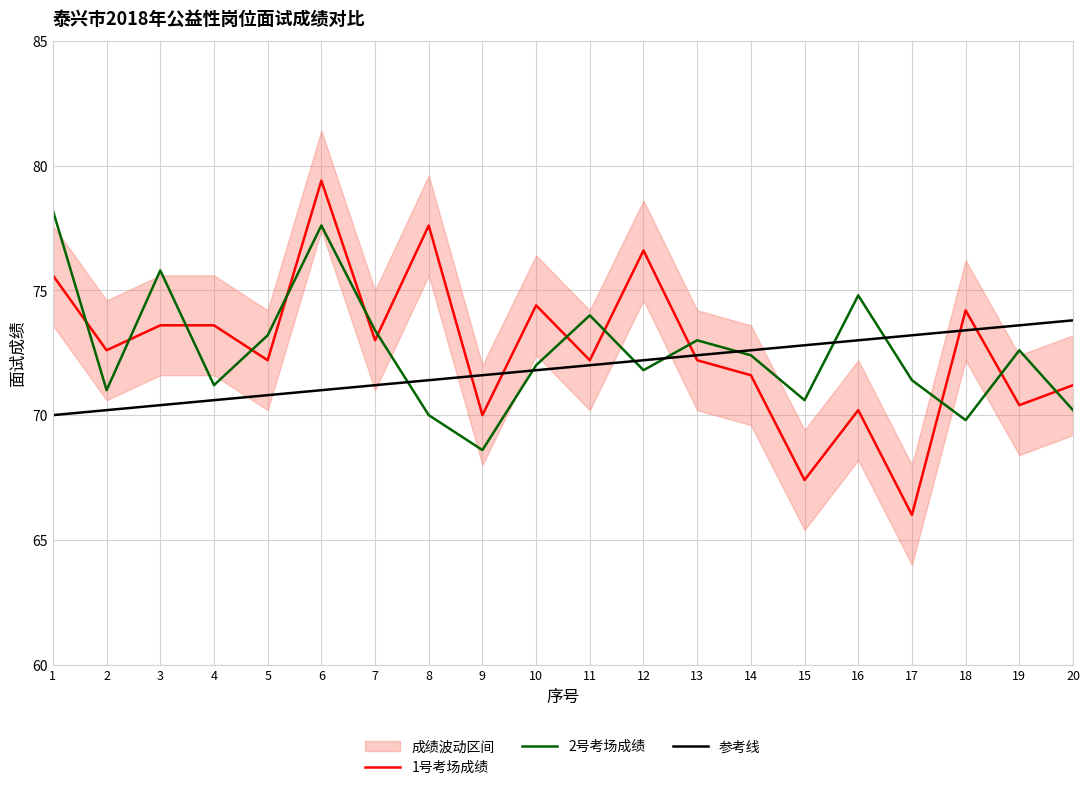

What is the value of the 1号考场成绩 point at the 15th from the left?

67.4